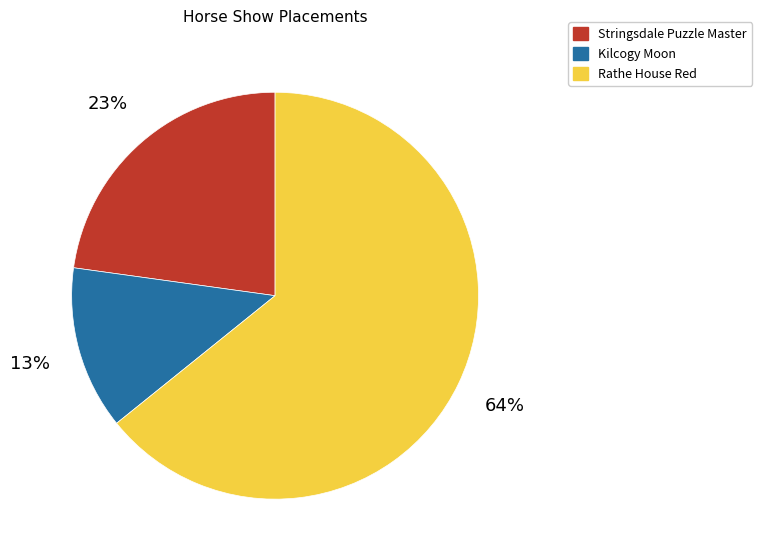

Which slice is the smallest?

Kilcogy Moon